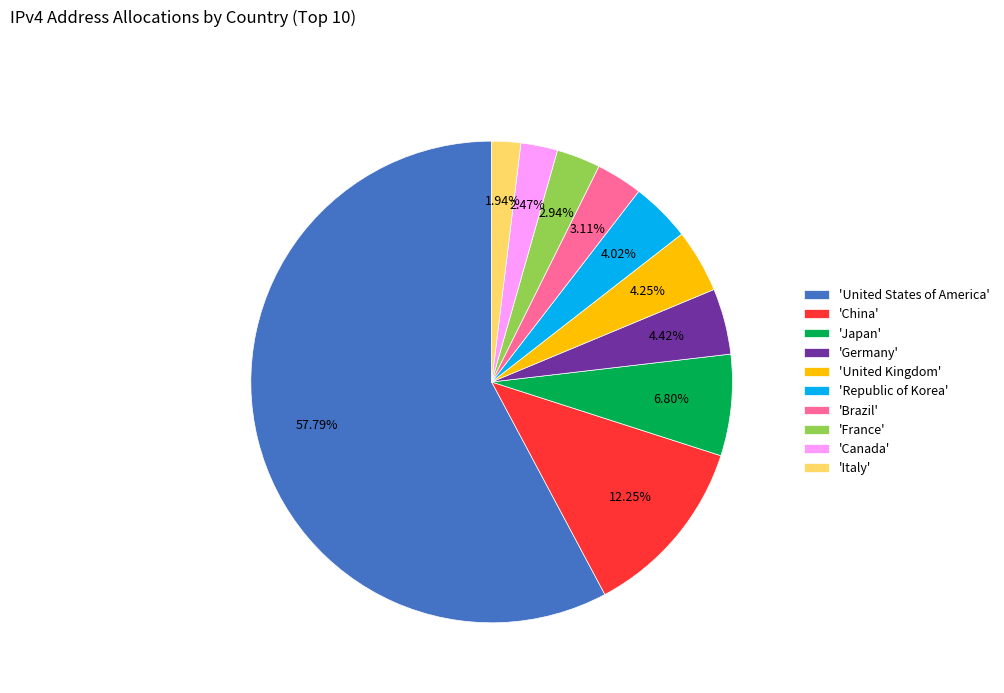

Is there any slice that represents more than half of the pie?

Yes